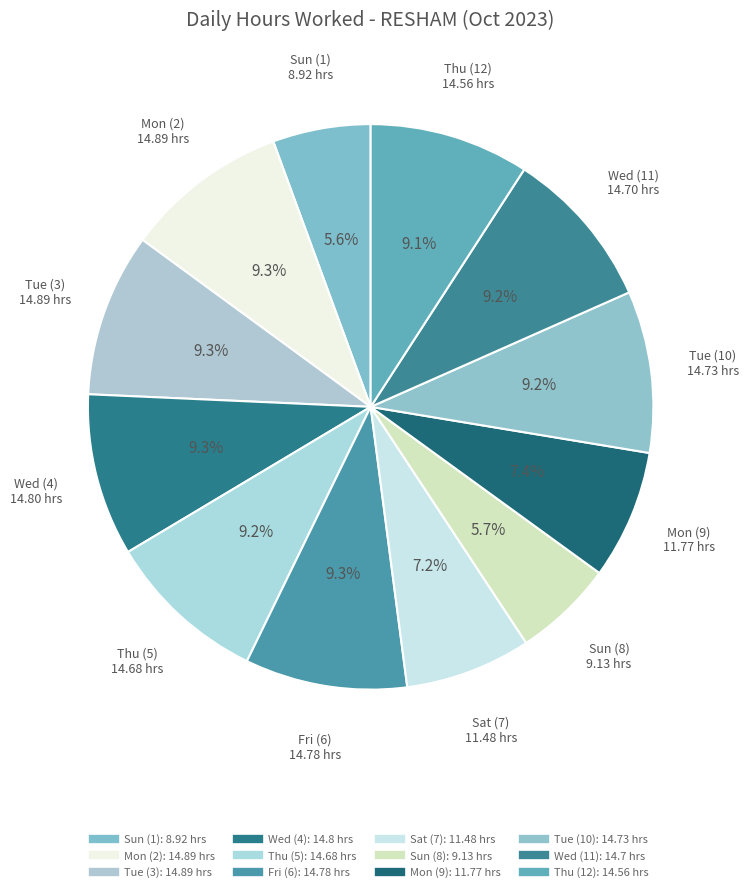

How many slices are in this pie chart?

12